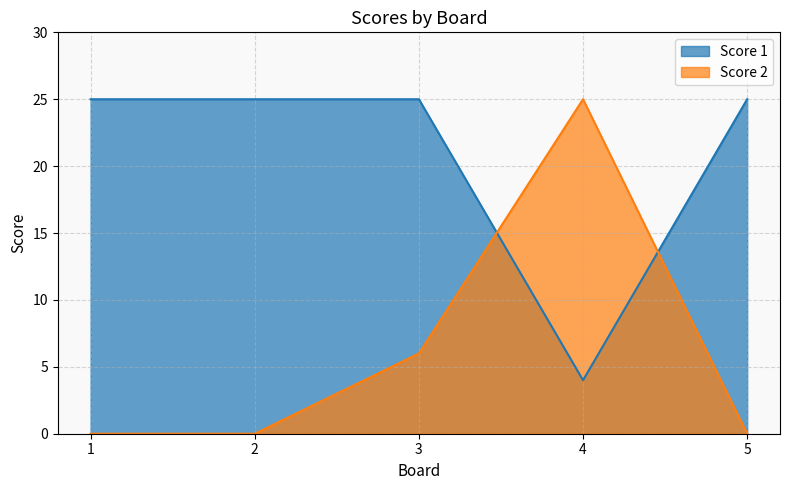

At which category is the sum across all series the highest?

3